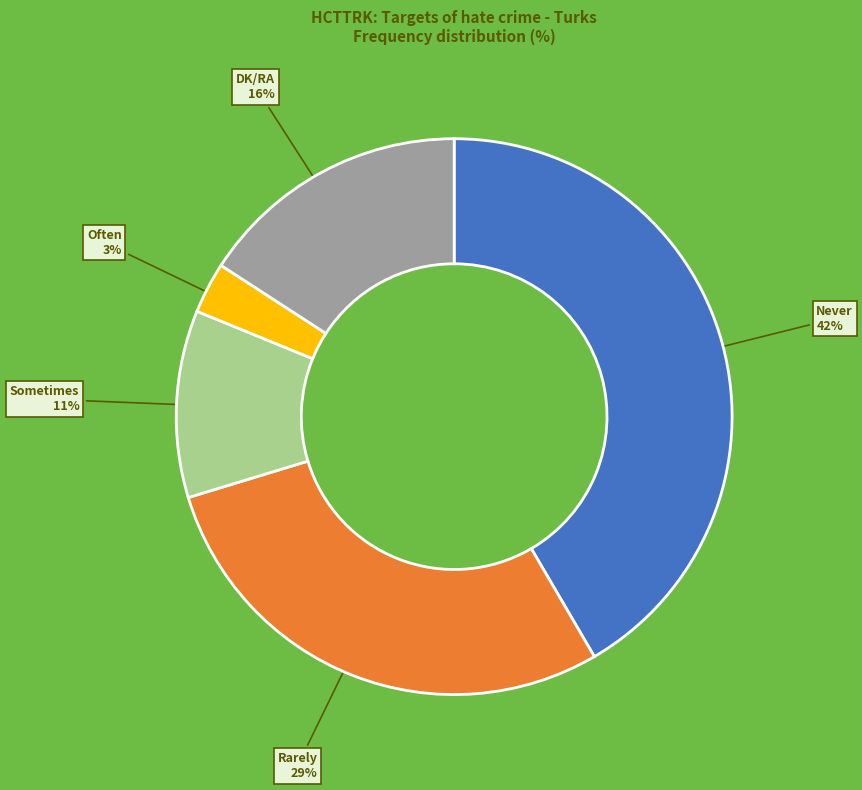

Which slice is the largest?

Never